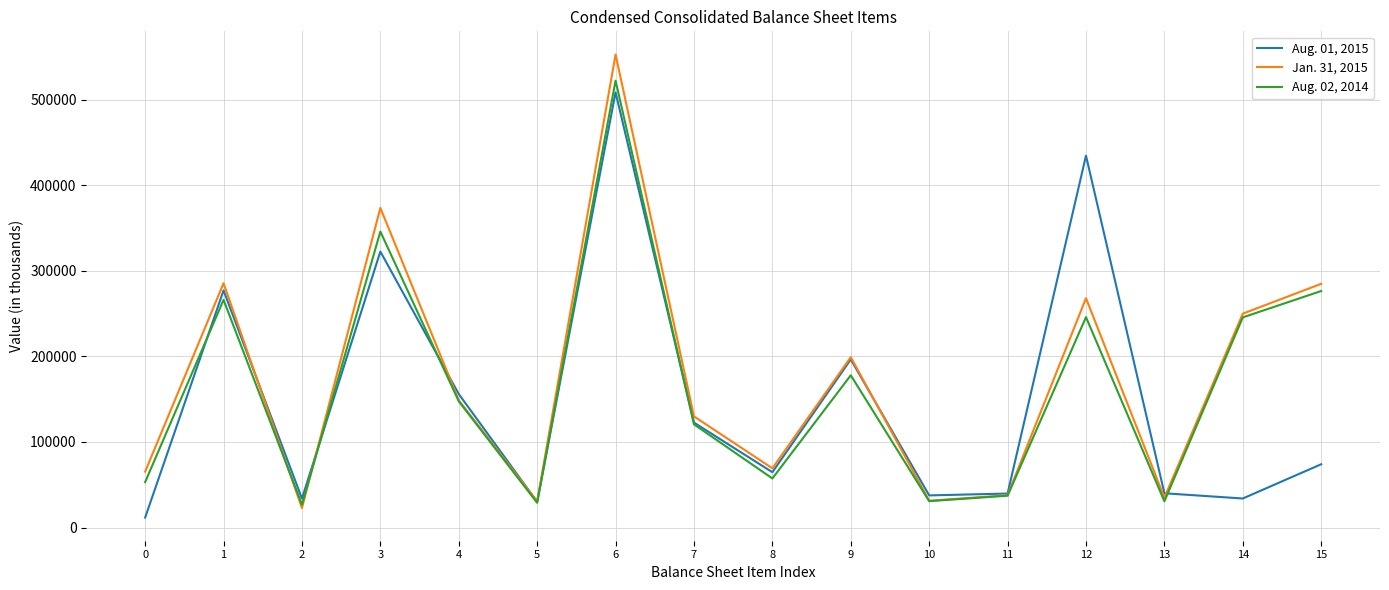

Between 3 and 6, which series saw the biggest shift?

Aug. 01, 2015